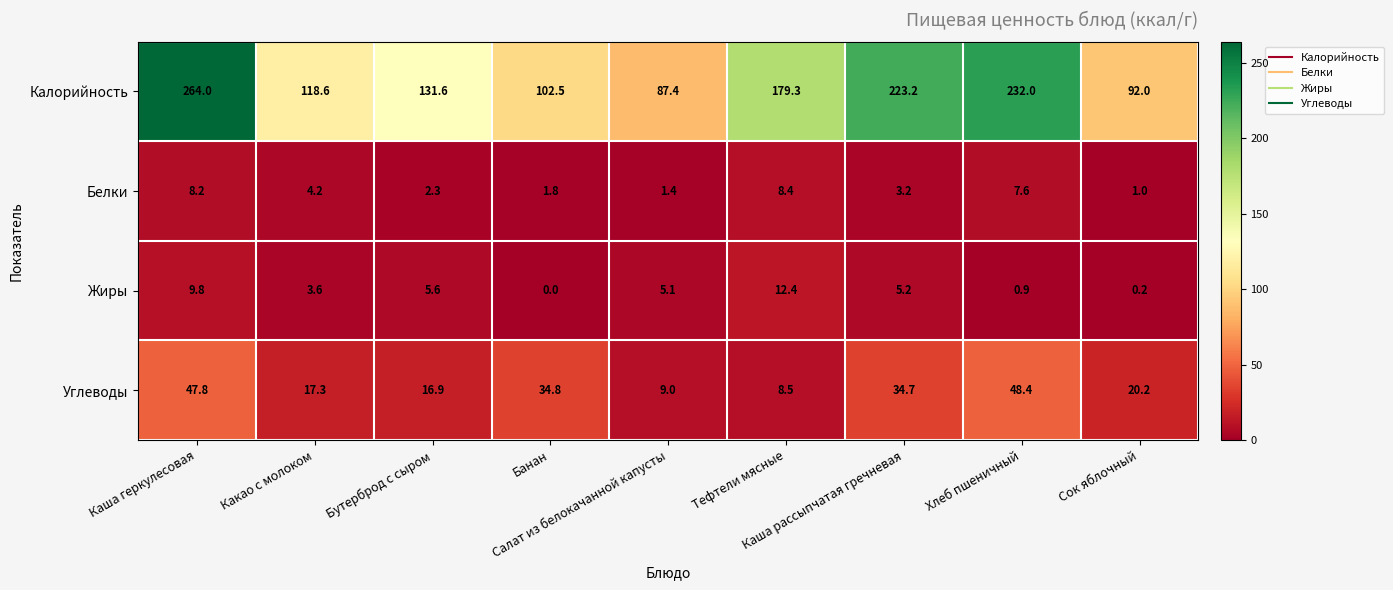

Which series has the largest range (max minus min)?

Калорийность